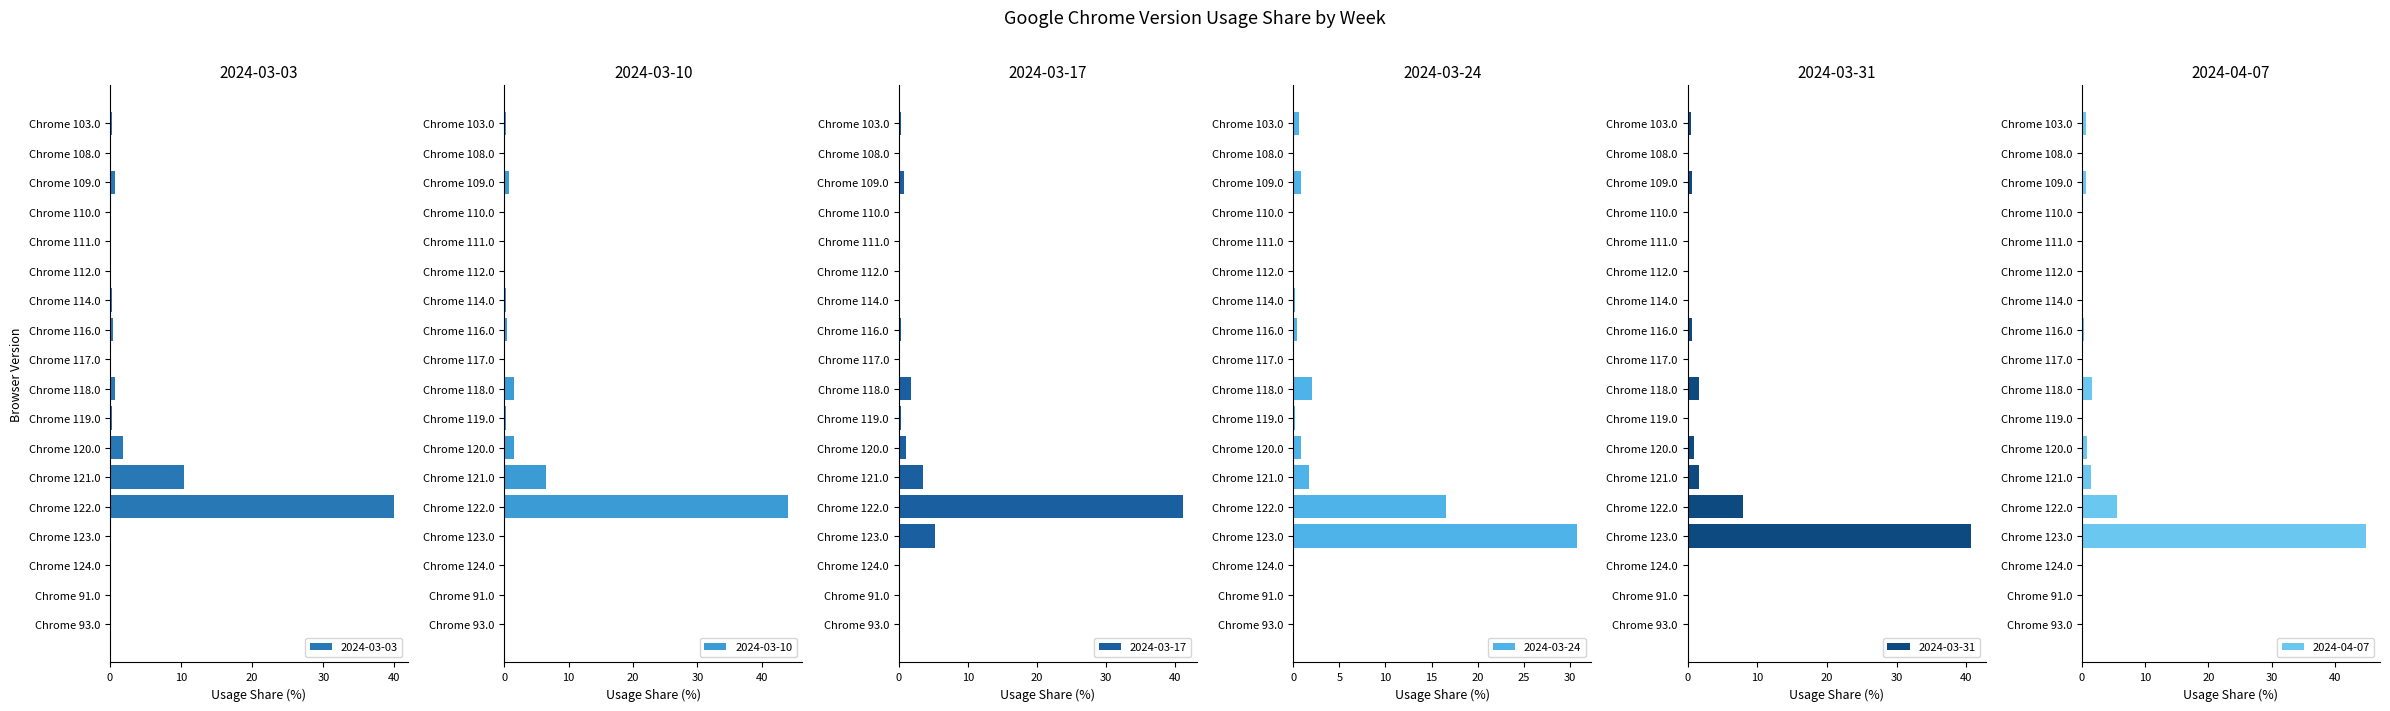

How many bars are there in each group?

6